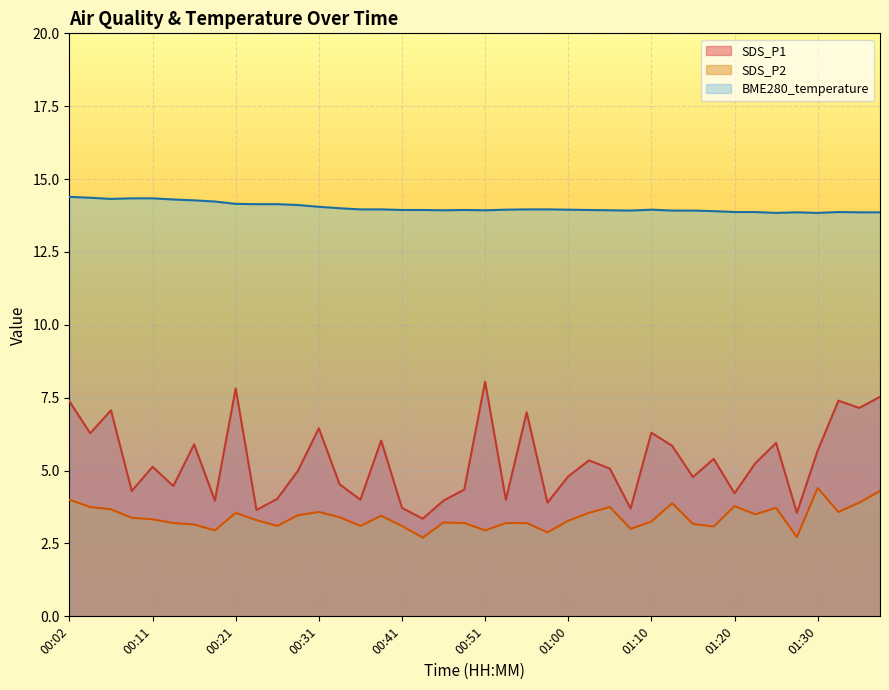

What is the label of the 36th point from the right?

00:11